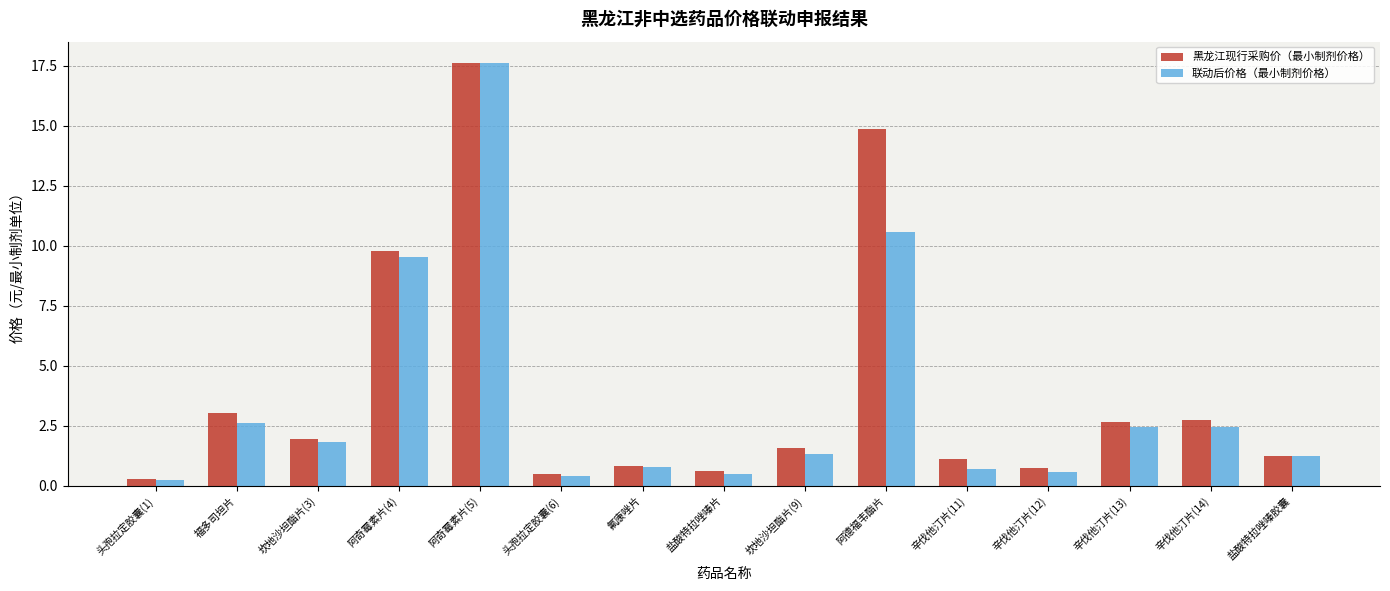

List the series in order of their overall mean, lowest first.

联动后价格（最小制剂价格）, 黑龙江现行采购价（最小制剂价格）